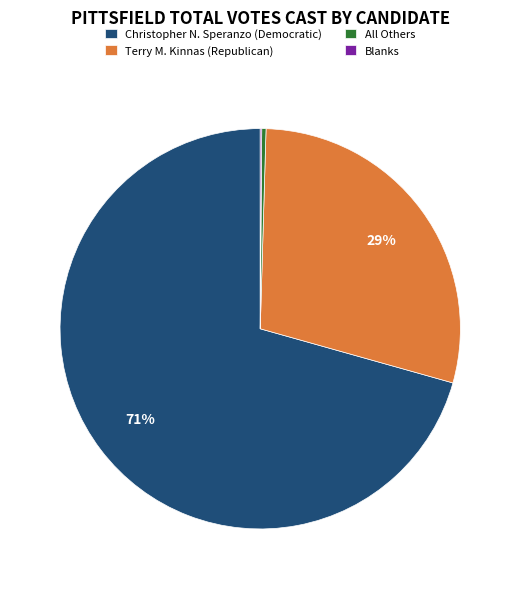

True or false: Terry M. Kinnas (Republican) accounts for 29% of the total.

True